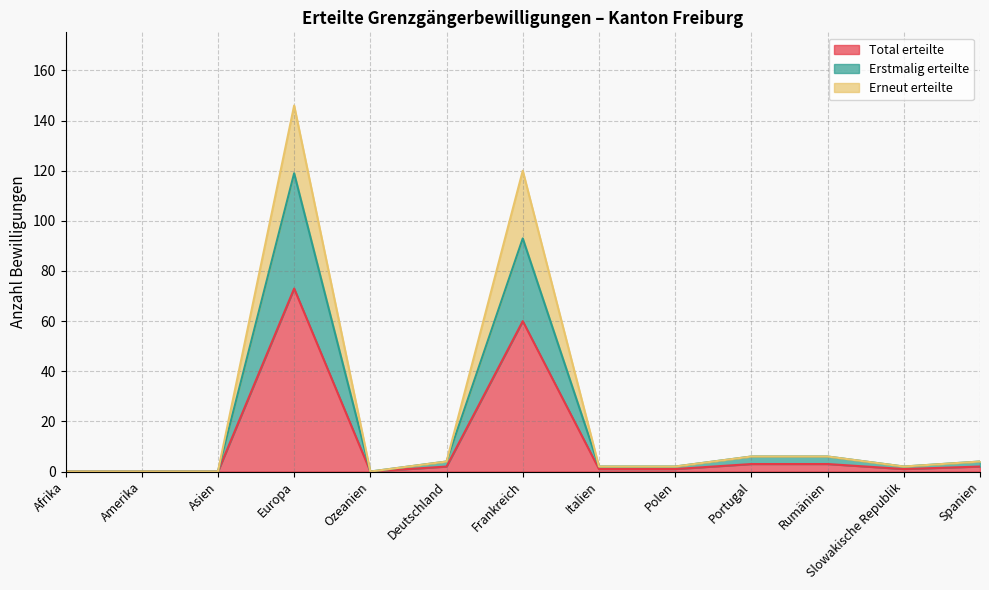

Rank the categories by Total erteilte value from lowest to highest.

Afrika, Amerika, Asien, Ozeanien, Italien, Polen, Slowakische Republik, Deutschland, Spanien, Portugal, Rumänien, Frankreich, Europa